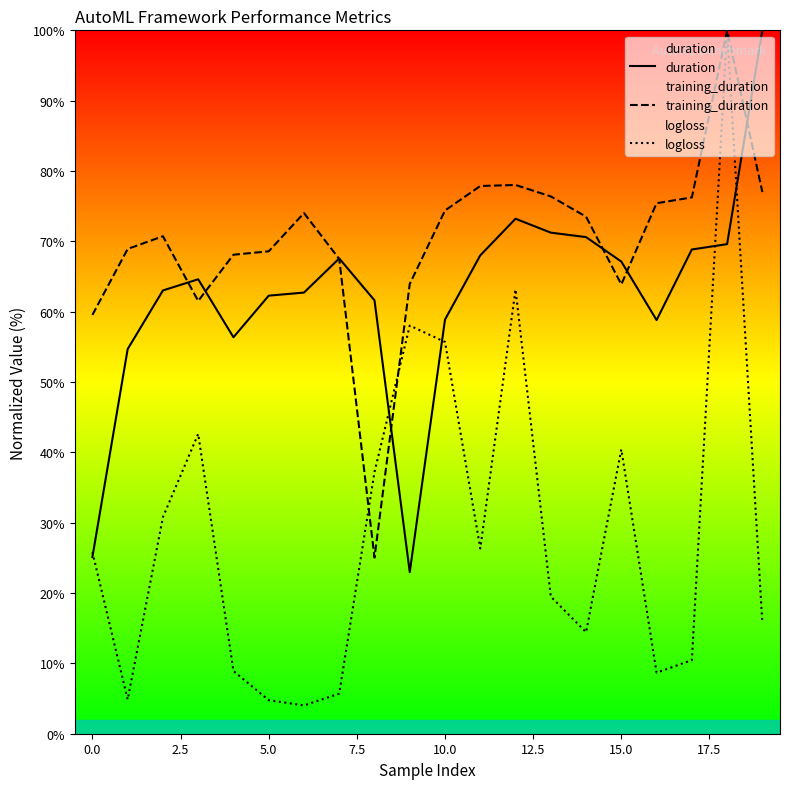

Reading left to right, extract all data points from this chart.

duration: 25.1	54.7	63.0	64.6	56.4	62.3	62.7	67.6	61.6	23.0	58.9	68.0	73.2	71.2	70.6	67.1	58.8	68.8	69.6	100.0
training_duration: 59.5	68.9	70.7	61.5	68.1	68.6	74.0	67.5	25.0	63.9	74.4	77.9	78.0	76.4	73.5	63.9	75.4	76.2	100.0	77.0
logloss: 25.8	4.9	30.8	42.6	8.9	4.8	4.0	5.7	37.2	58.0	55.7	26.3	63.2	19.5	14.4	40.4	8.7	10.5	100.0	15.7